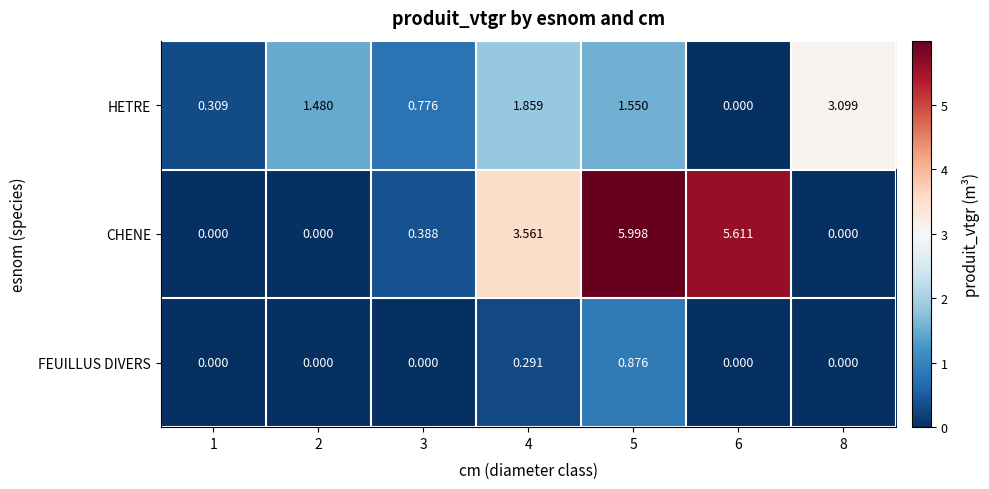

Which series changed the most between 2 and 8?

HETRE